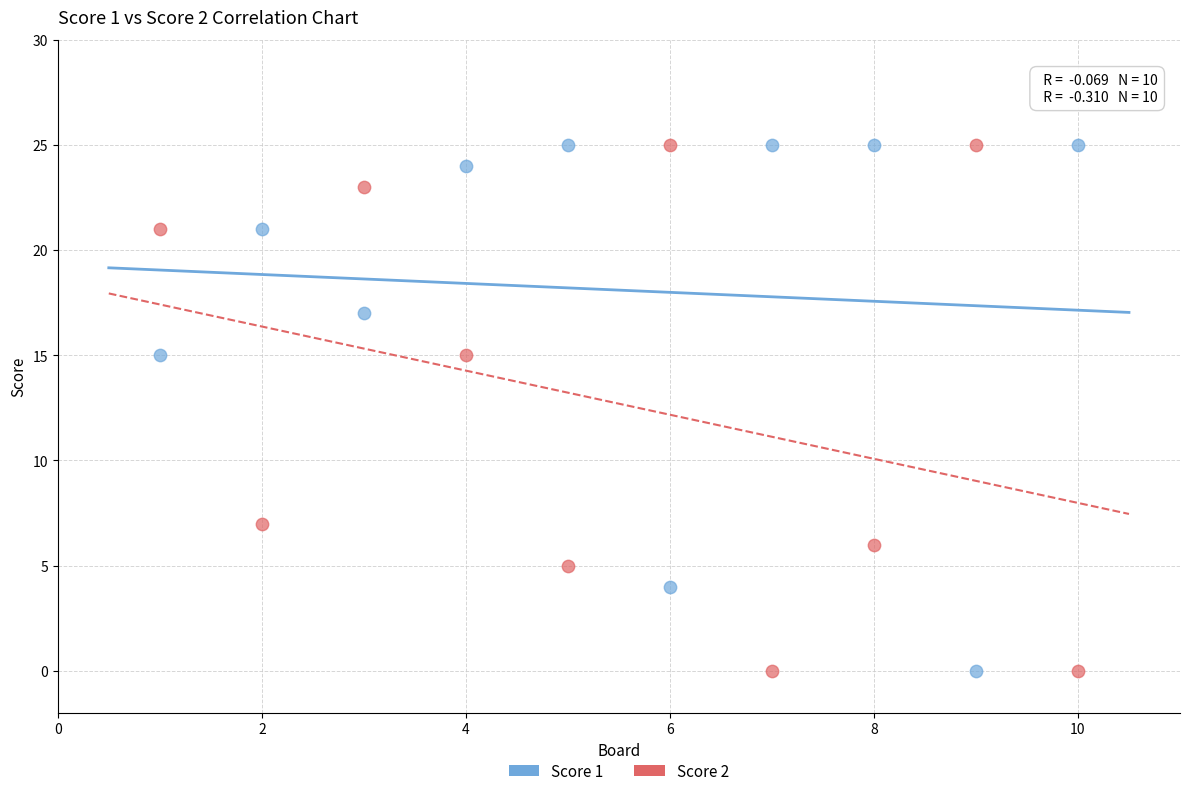

Across all data points, what is the range of X values (max minus min)?

9